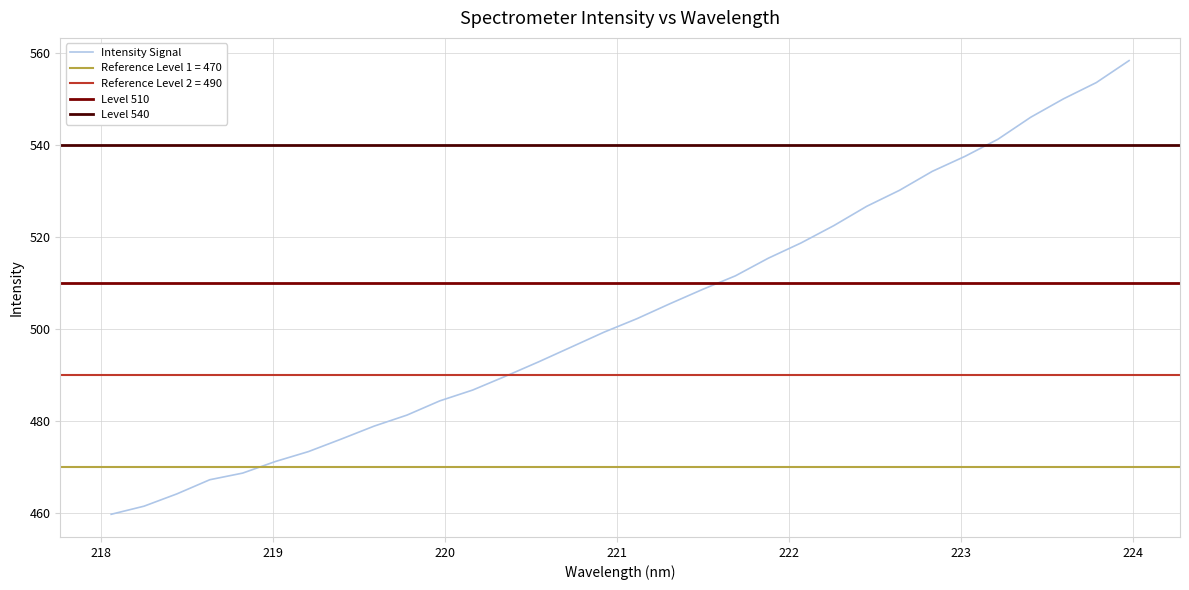

Is this an area chart (filled region under the line)?

No